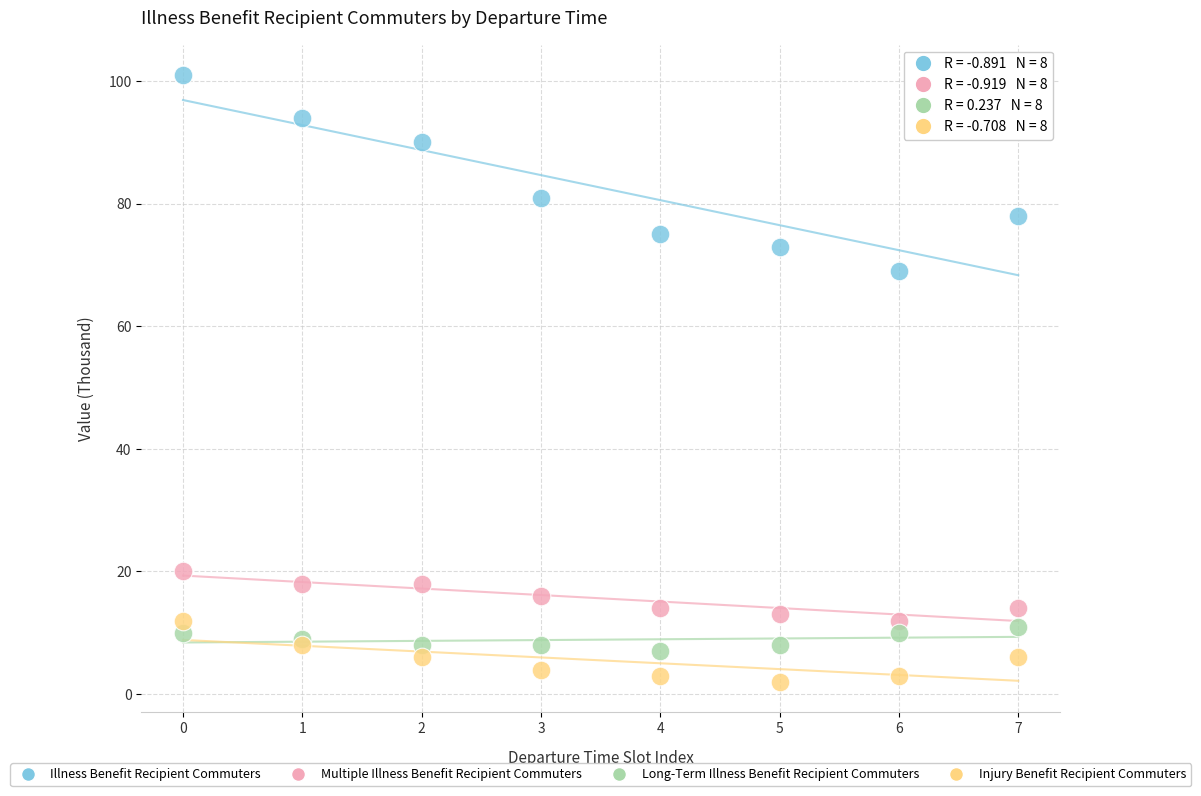

Across all series, what Y value is closest to 51?

69